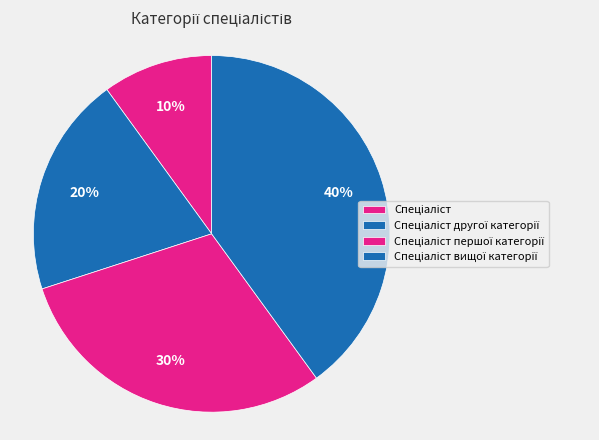

How many slices are in this pie chart?

4